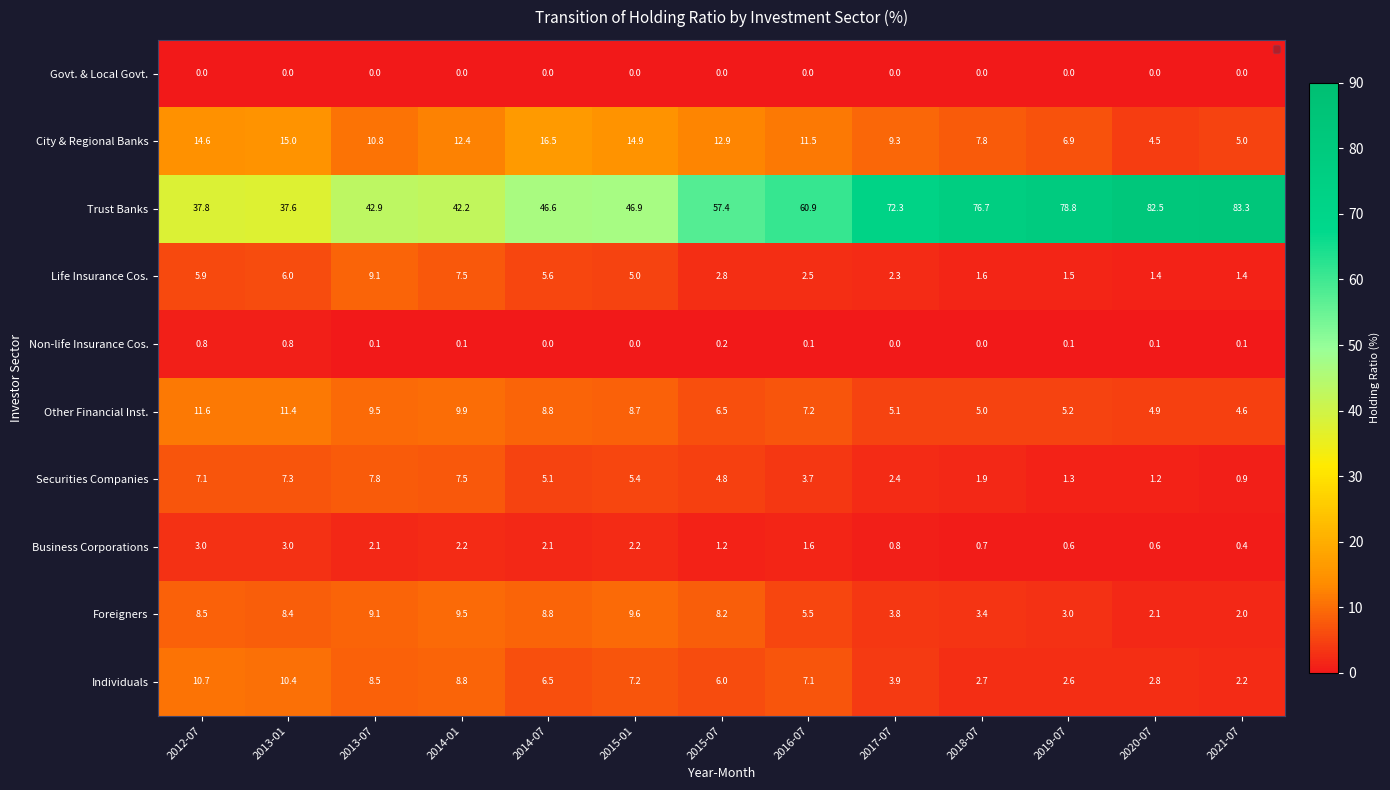

At how many categories does at least one series exceed 53?

7